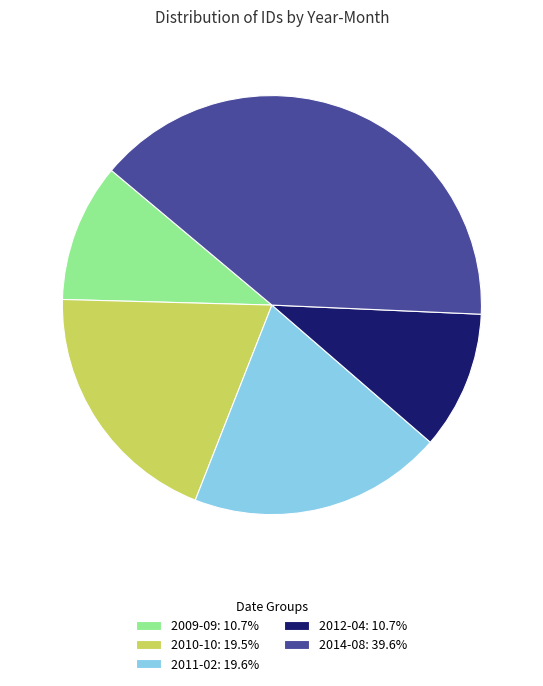

Is there a majority slice in this chart?

No